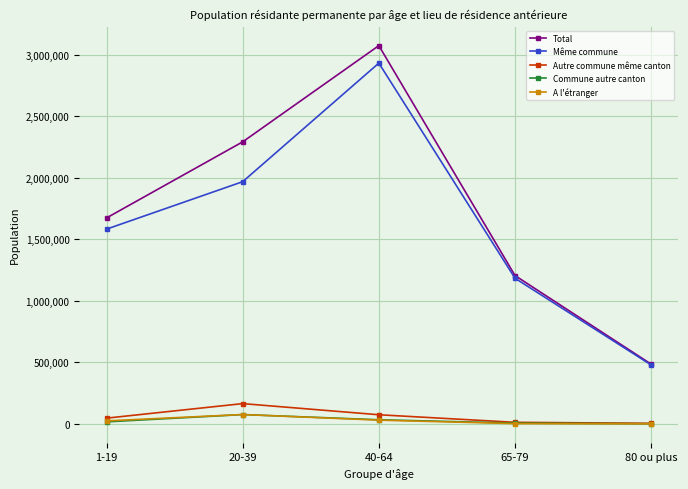

The Total series shows 1674374 at 1-19. True or false?

True